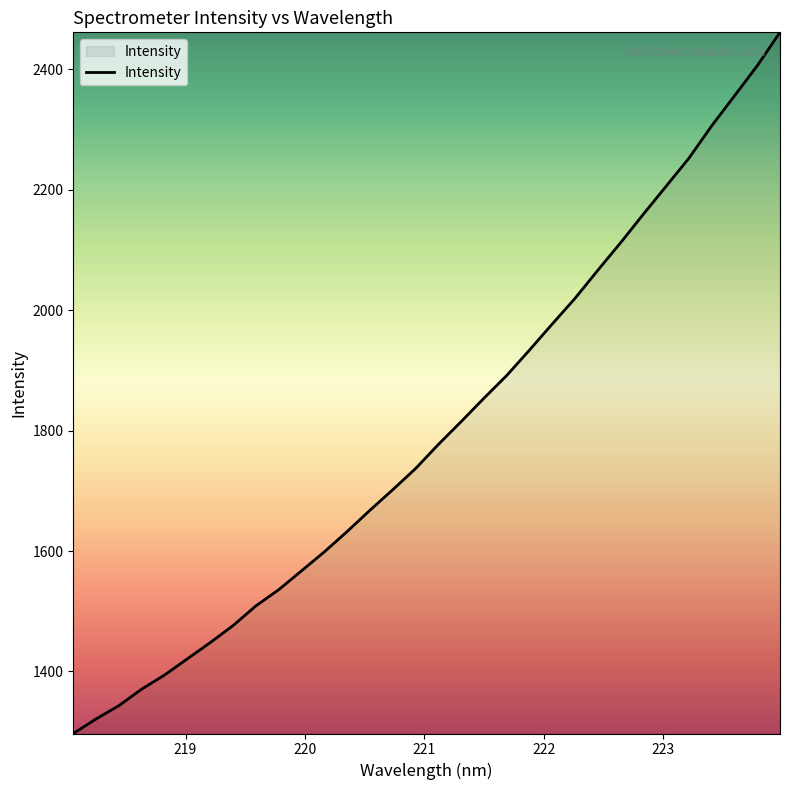

What is the greatest value displayed?

2461.3